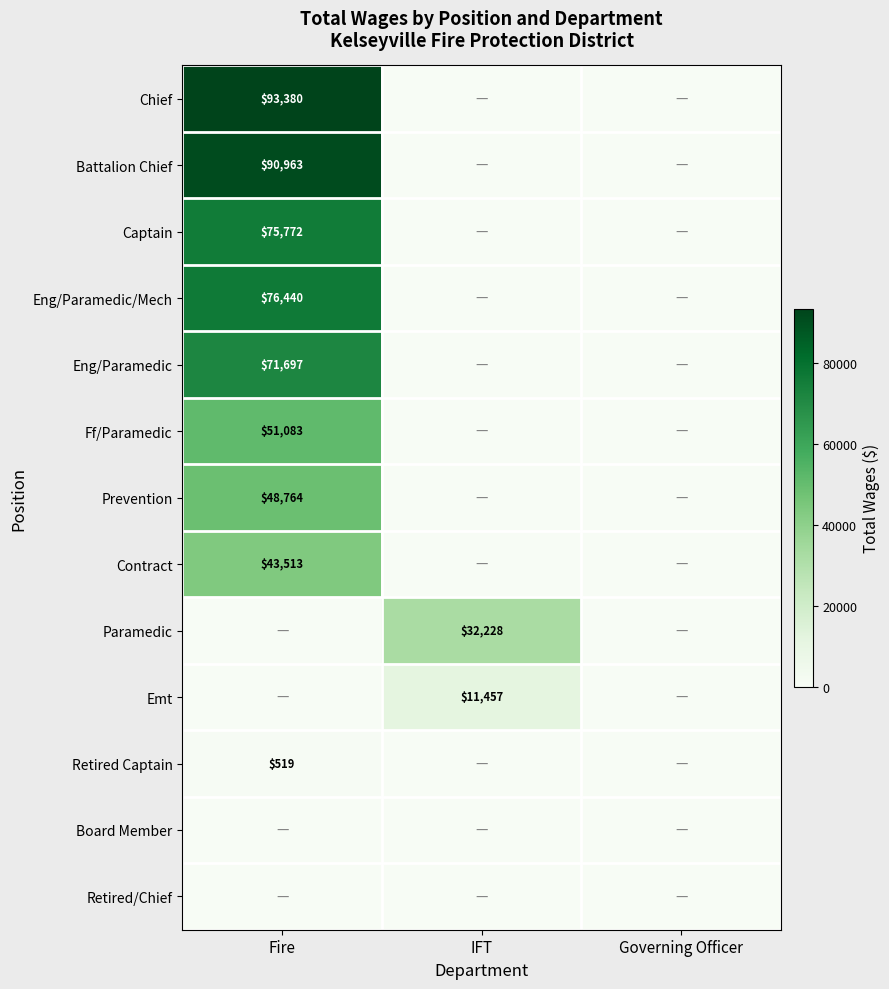

True or false: Emt has a value of 17110 at IFT.

False